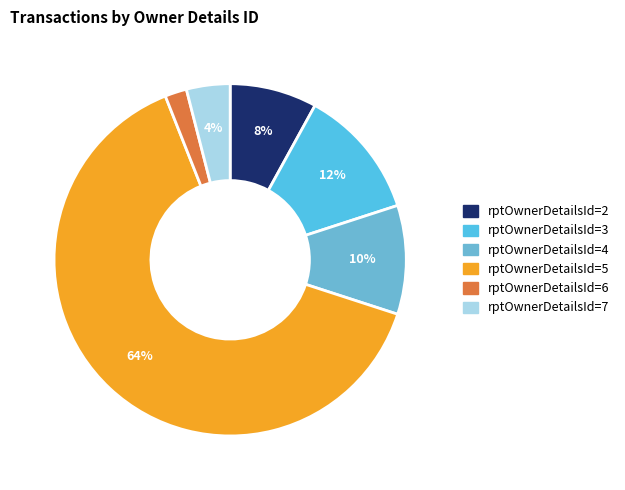

Is there any slice that represents more than half of the pie?

Yes